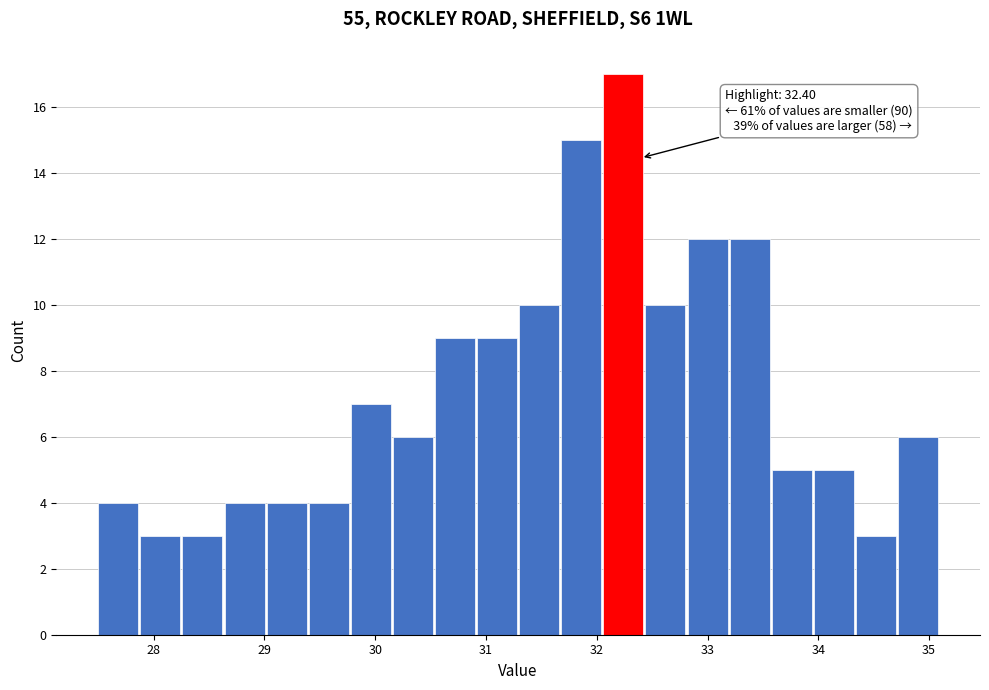

Around what value on the x-axis is the tallest bar? Give the approximate position of its centre, as read against the axis.

32.2